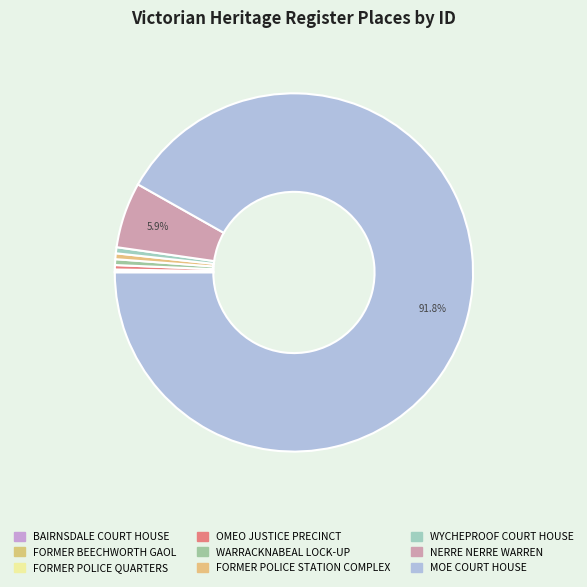

Which category accounts for the majority?

MOE COURT HOUSE